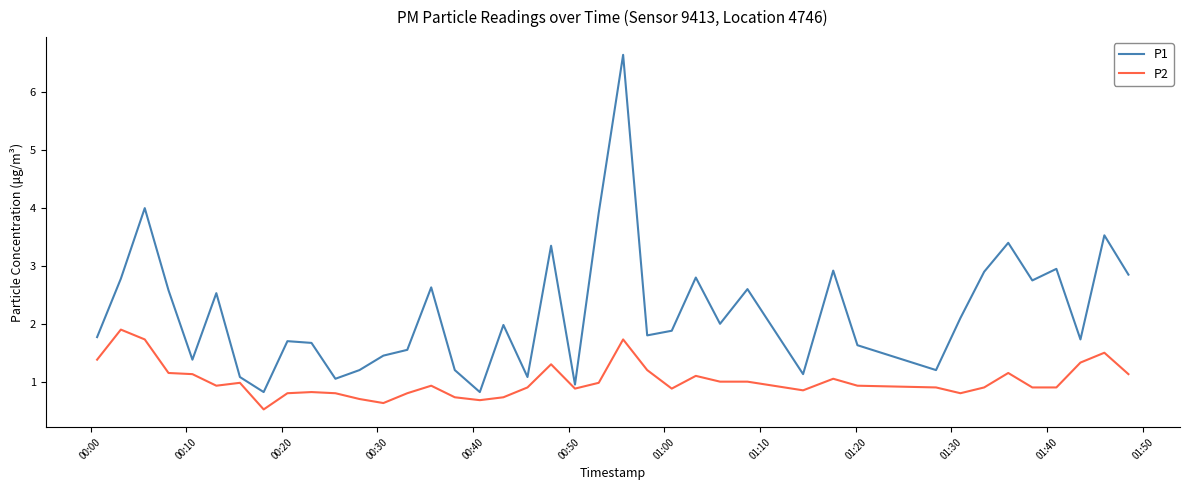

At how many categories does at least one series exceed 6?

1